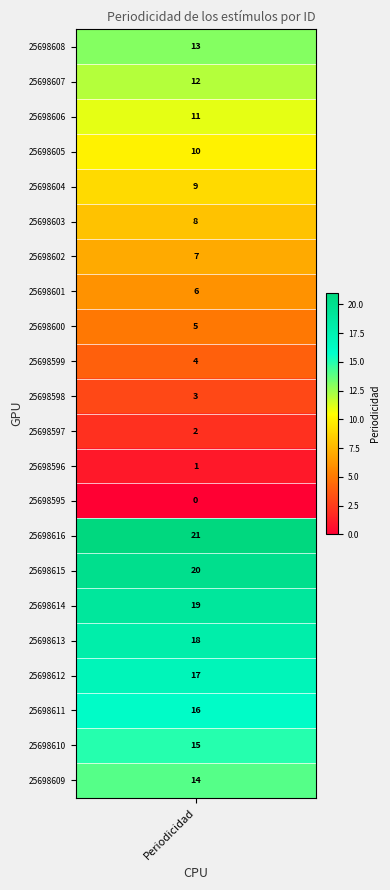

What is the ratio of the value at 12 to the value at 9?

0.2